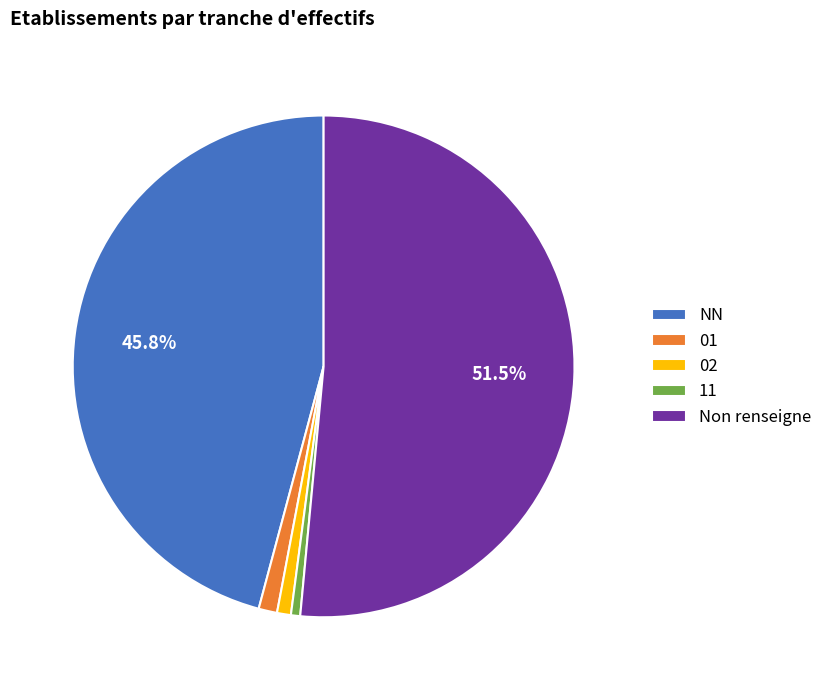

What is the ratio of the value at Non renseigne to the value at 02?

57.7